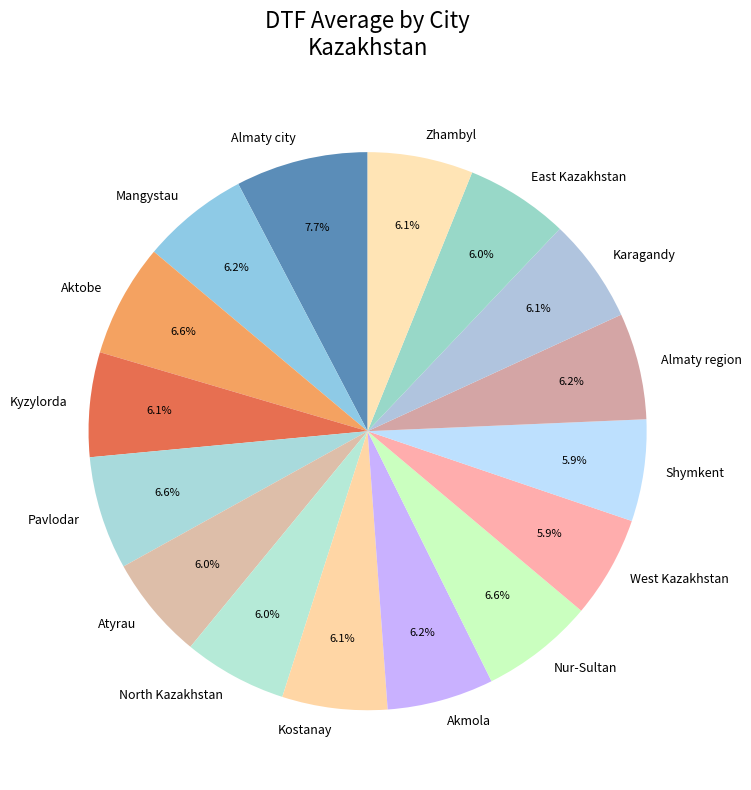

To the nearest percent, what percentage of the pie is Almaty region?

6%